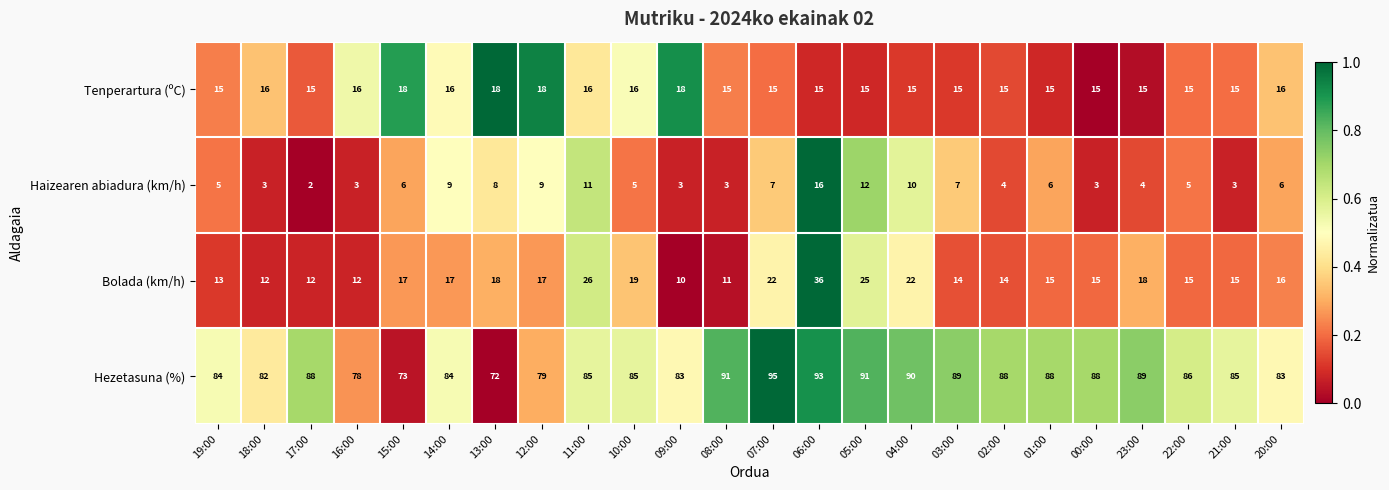

What is the lowest value of the Hezetasuna (%) series?

72